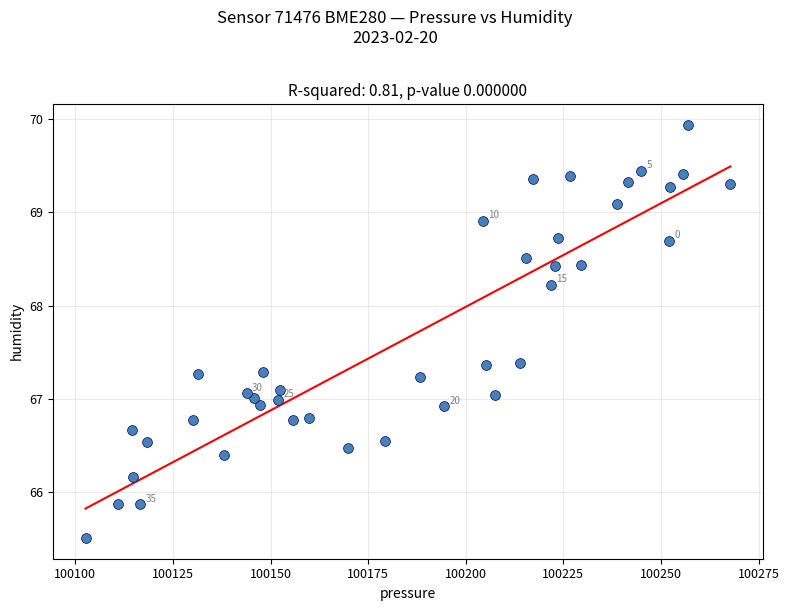

What is the range of Y values (max minus min)?

4.4